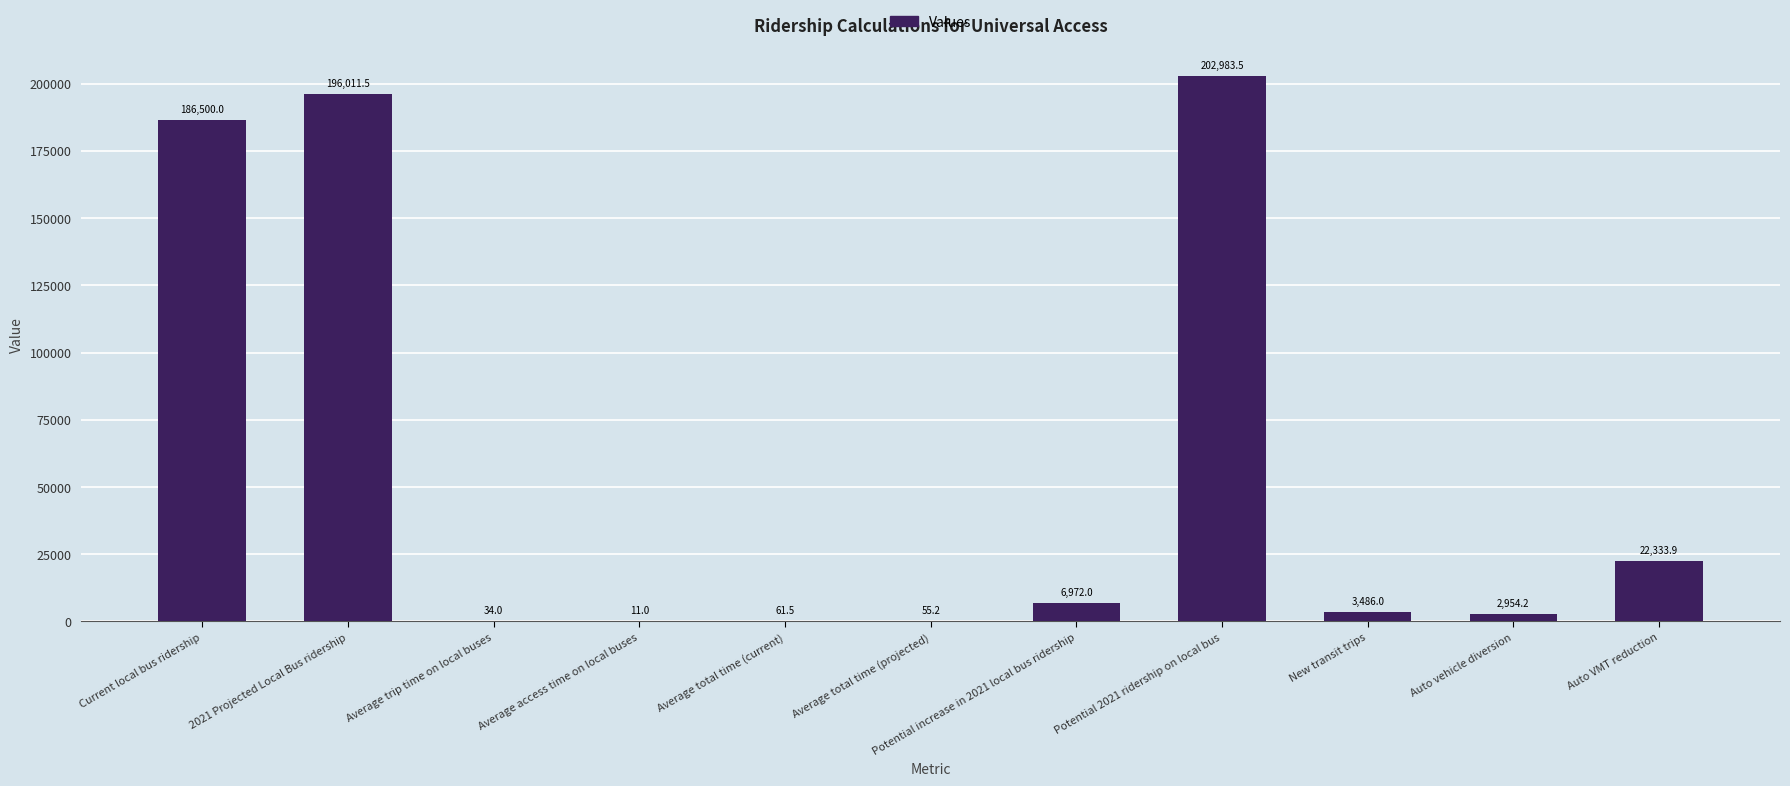

What is the average value?

56491.2